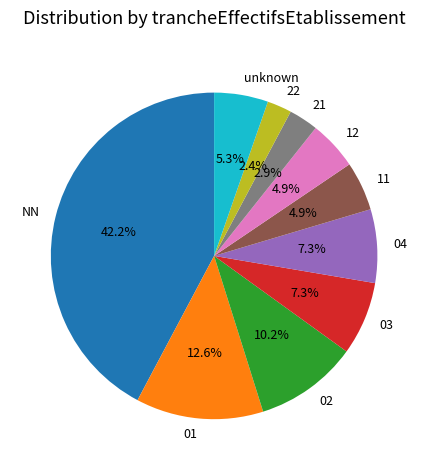

What percentage is NOT represented by 02?

89.8%